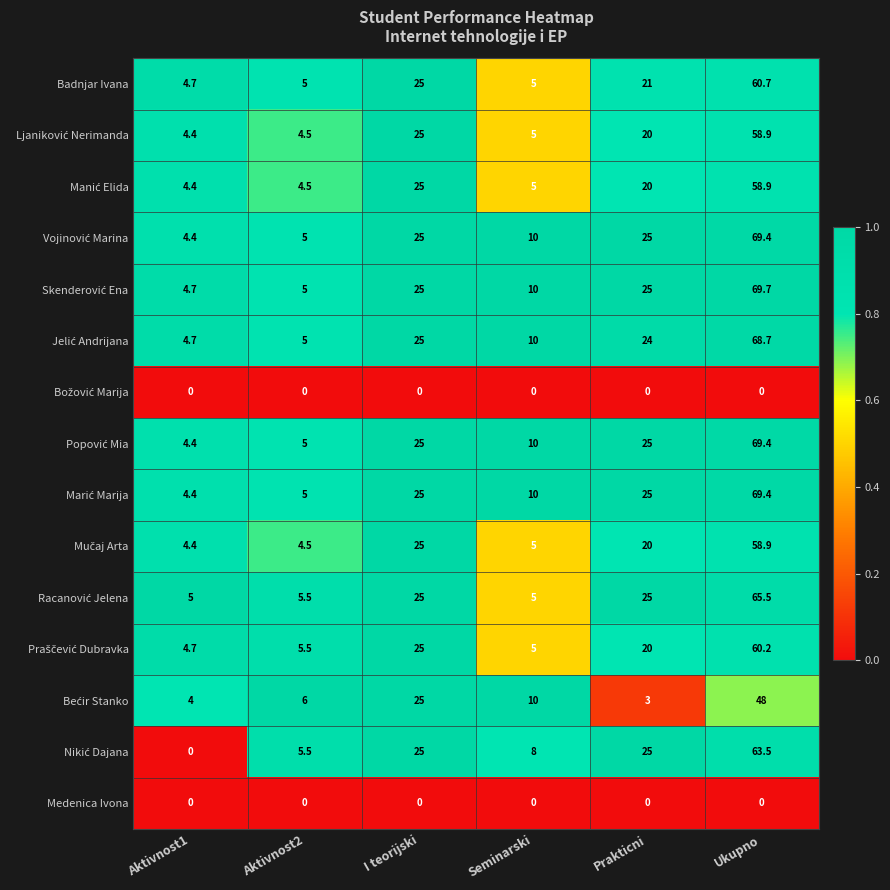

What is the difference between the highest and lowest values at Ukupno?

69.7